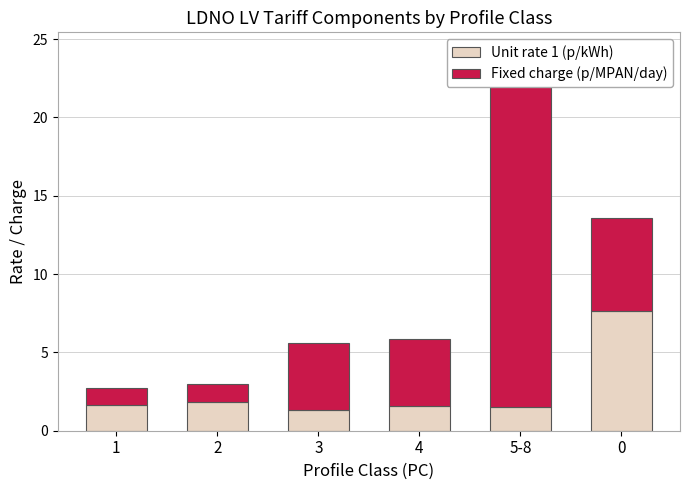

The Fixed charge (p/MPAN/day) series shows 37.2 at 5-8. True or false?

False